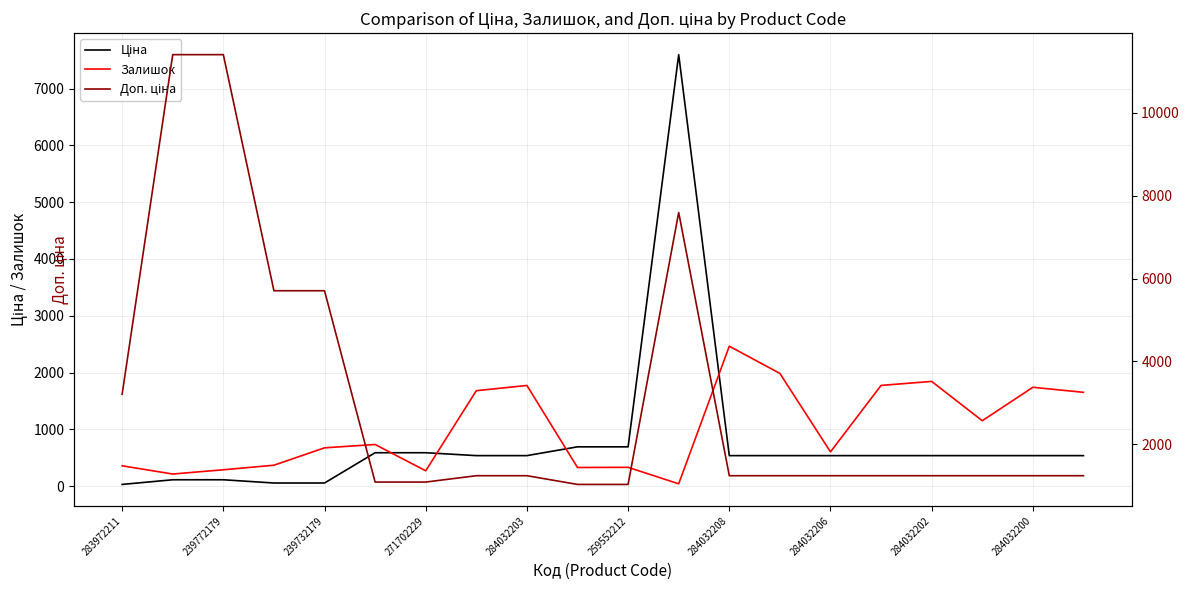

True or false: Доп. ціна and Ціна cross at least once.

False